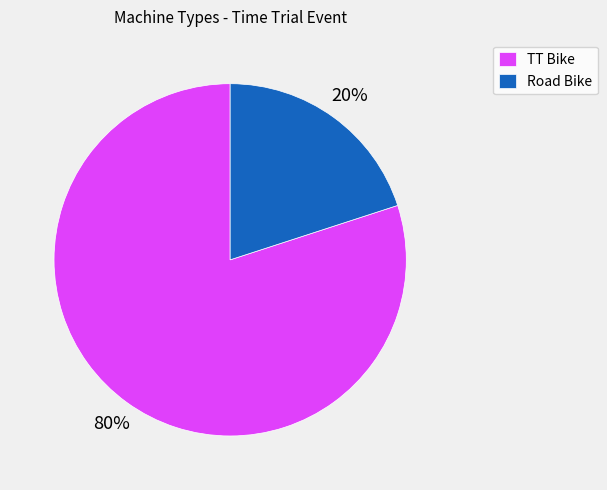

Between TT Bike and Road Bike, which is larger?

TT Bike